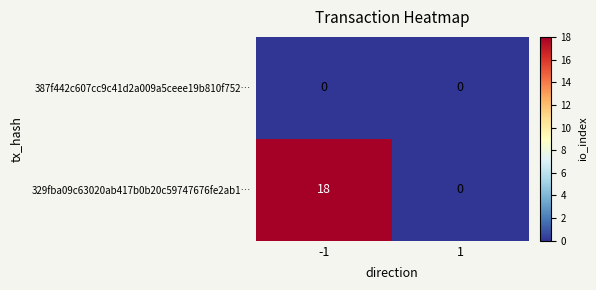

At which category is the sum across all series the highest?

-1